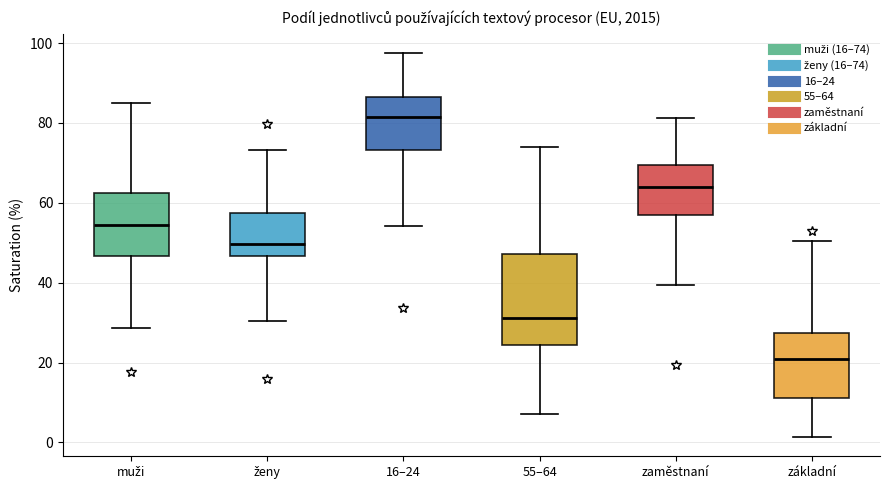

Where is the lower edge of the box for muži on the y-axis? The values are not printed on the chart, so give them approximately, as read against the axis.

46